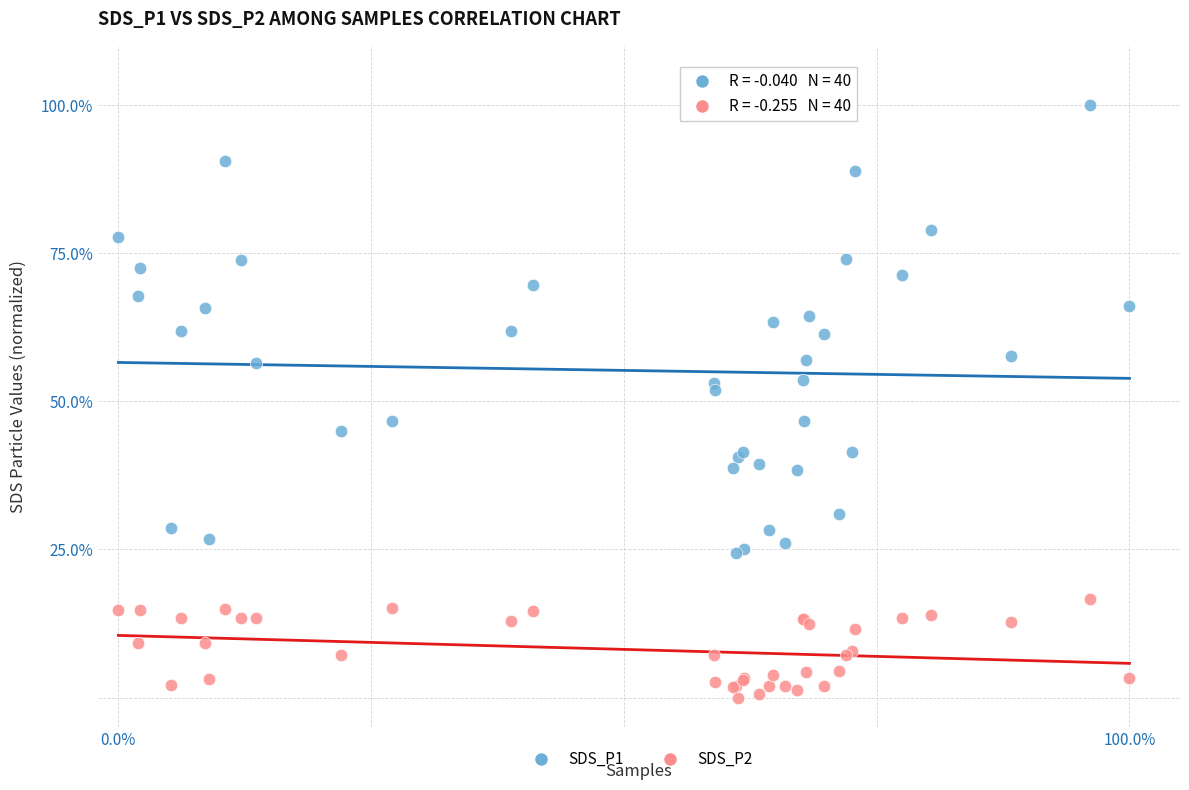

What are all the series names shown in the legend?

SDS_P1, SDS_P2